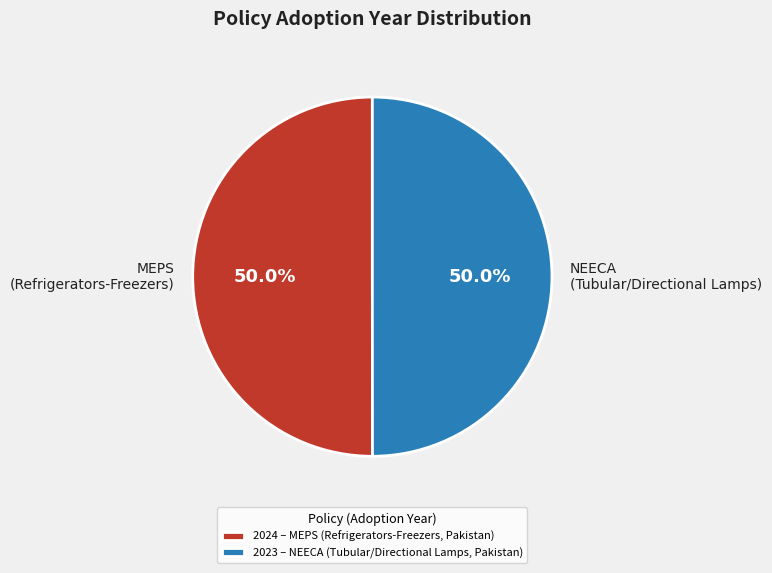

What is the ratio of the value at NEECA (Tubular/Directional Lamps) to the value at MEPS (Refrigerators-Freezers)?

1.0